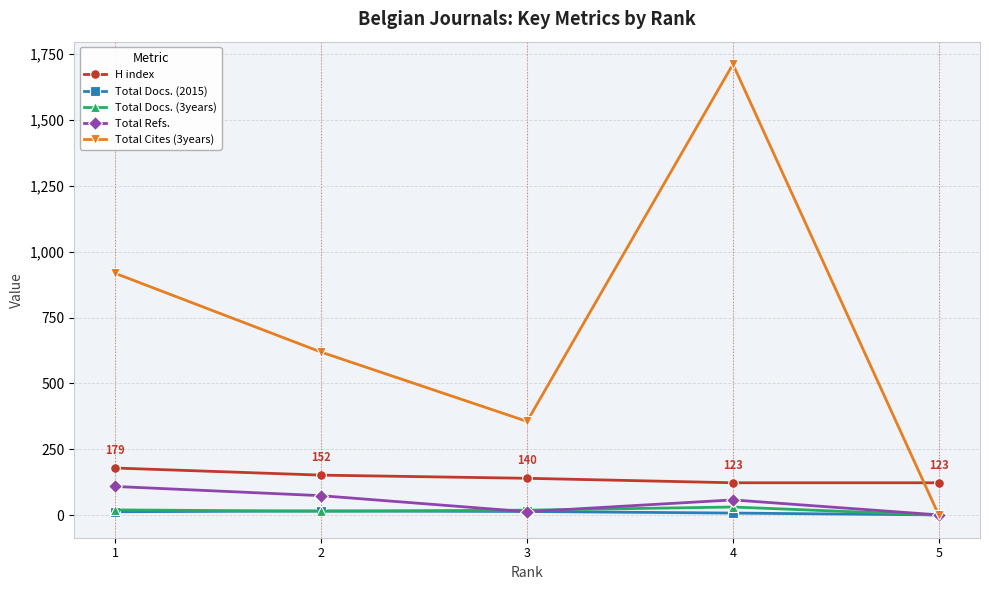

How many data points does each series have?

5